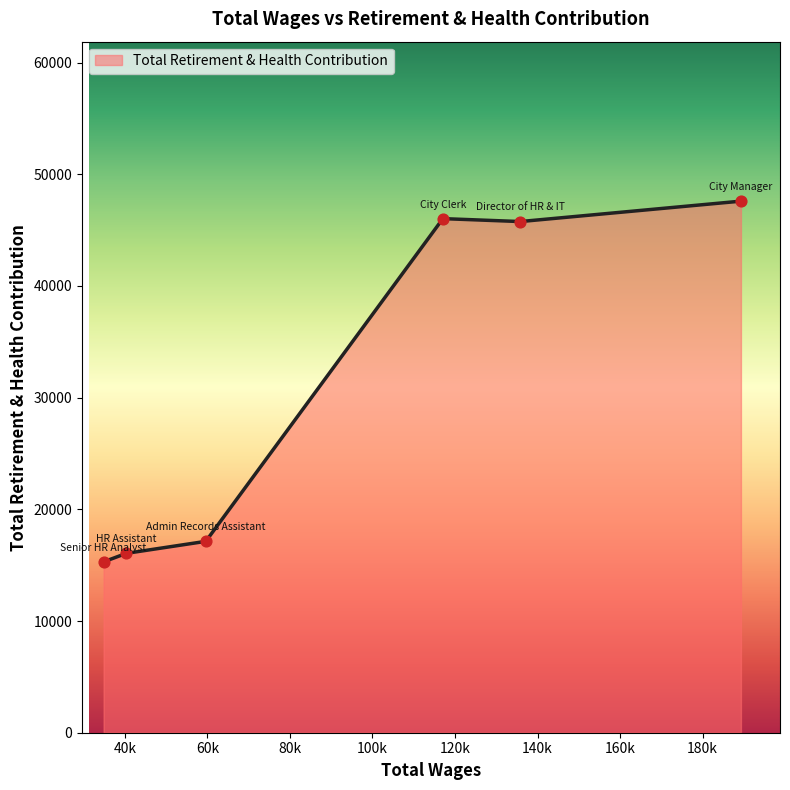

What is the difference between the second highest and minimum values?

30728